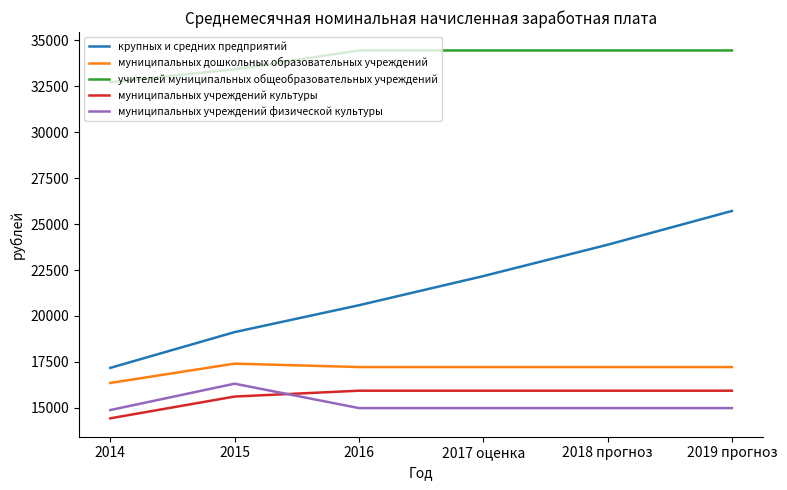

Is this an area chart (filled region under the line)?

No